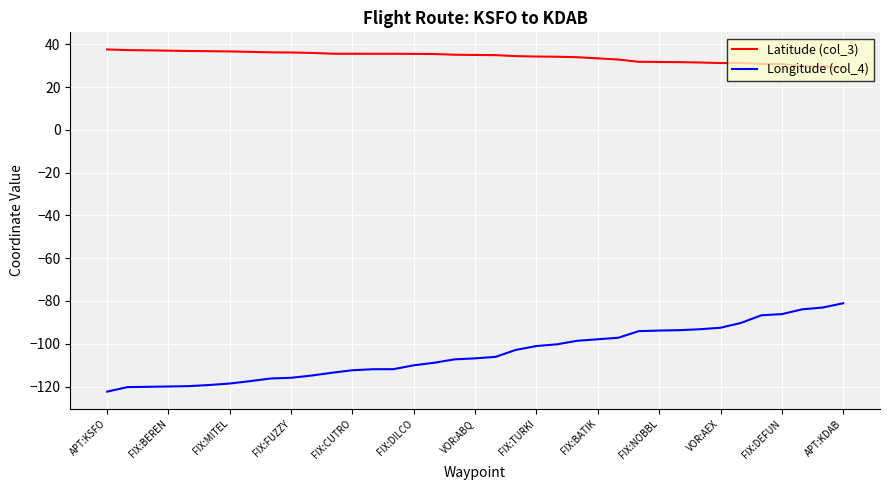

List the series in order of their peak value, lowest first.

Longitude (col_4), Latitude (col_3)